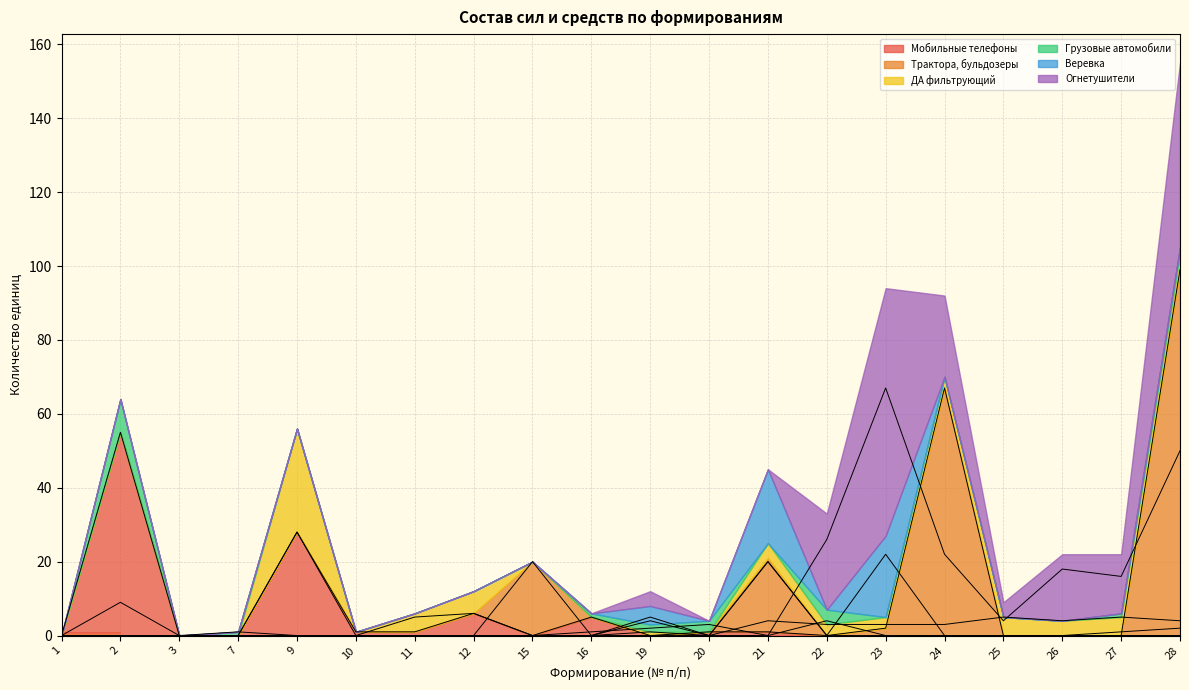

Is the value of ДА фильтрующий at 23 greater than the value of Трактора, бульдозеры at 10?

Yes